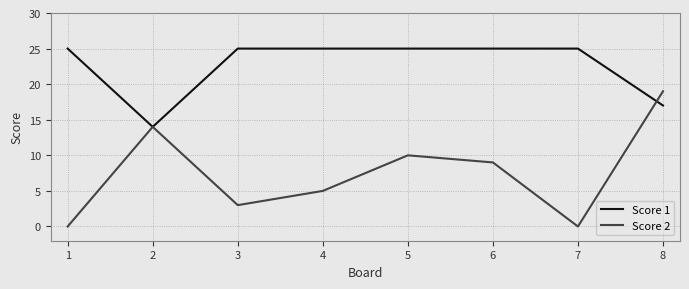

What is the sum of all Score 1 values?

181